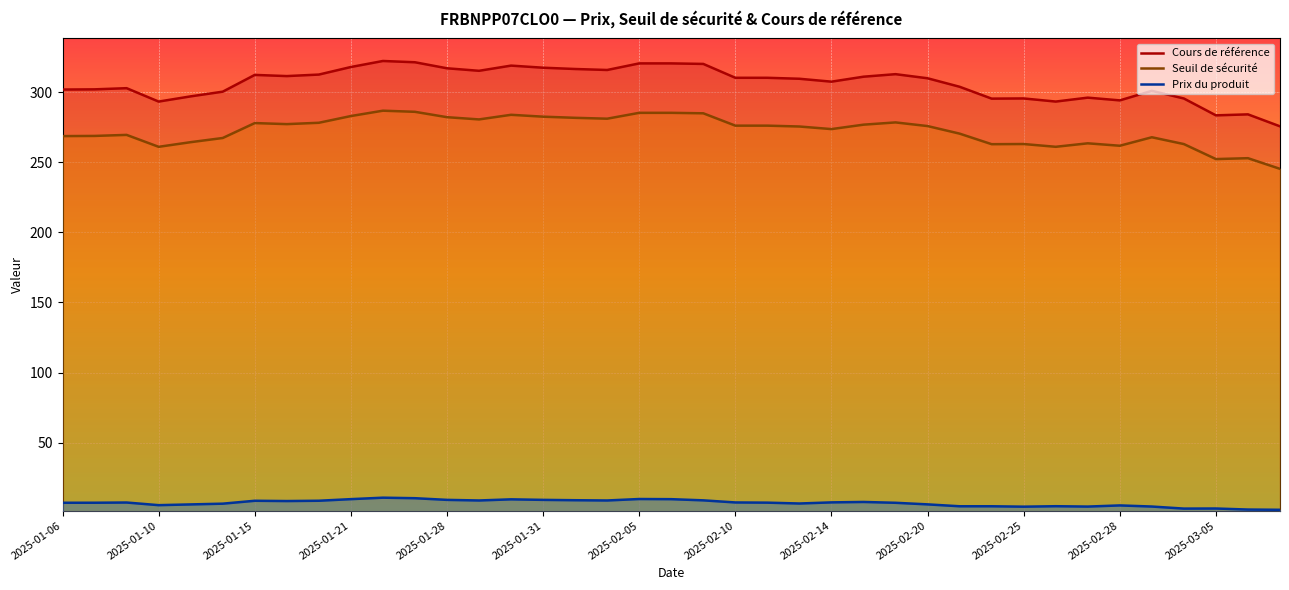

What is the difference between the second highest and minimum values in the Prix du produit series?

8.3